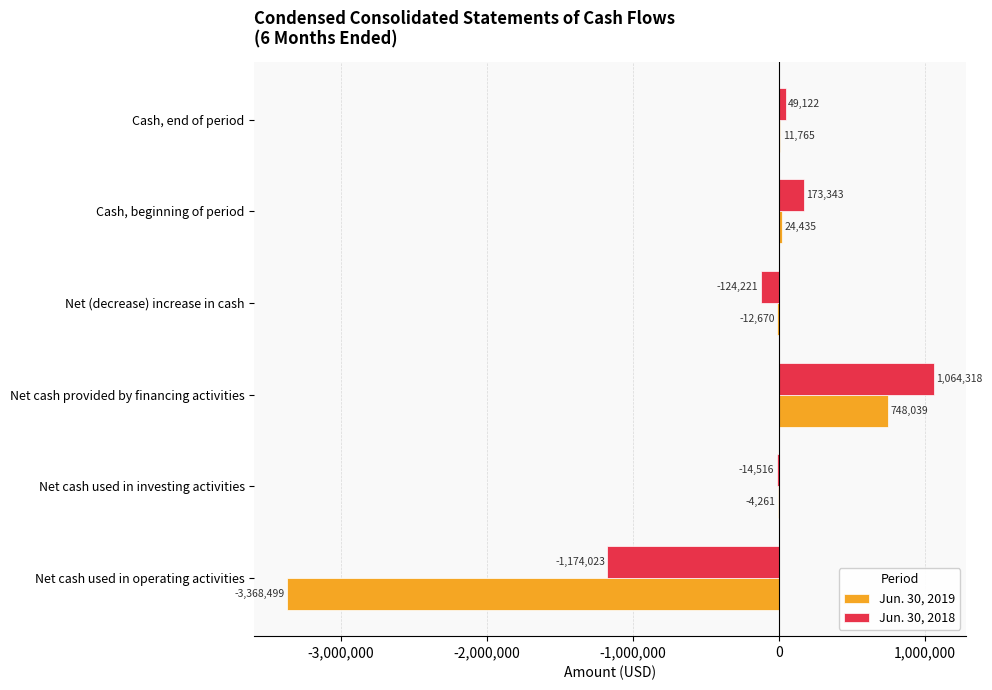

The value of Jun. 30, 2018 at Net cash provided by financing activities is 1064318. True or false?

True